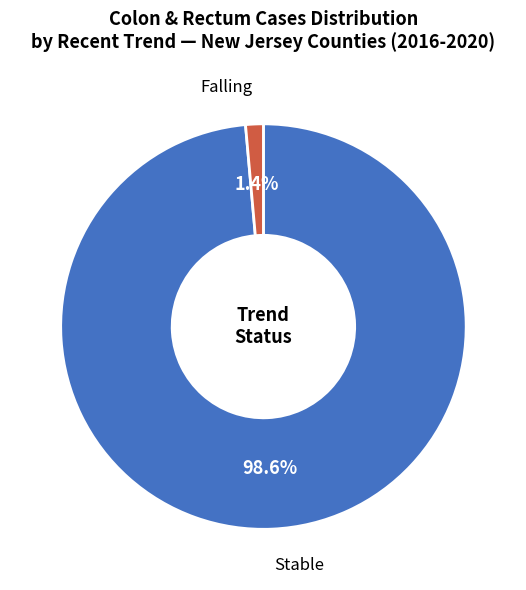

Is there any slice that represents more than half of the pie?

Yes